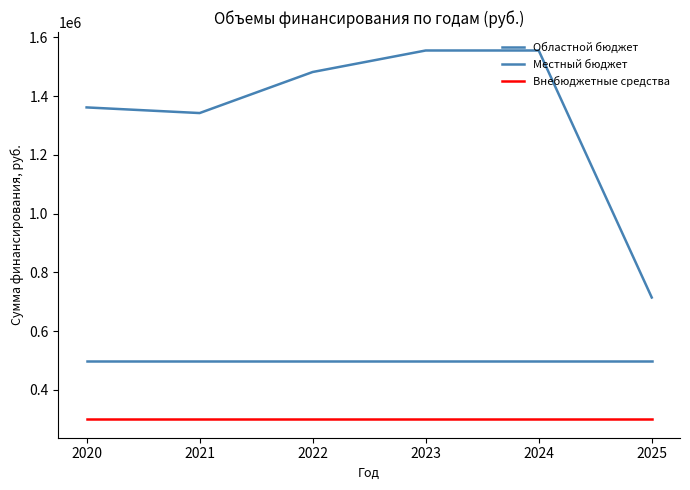

How many lines are shown in the chart?

3